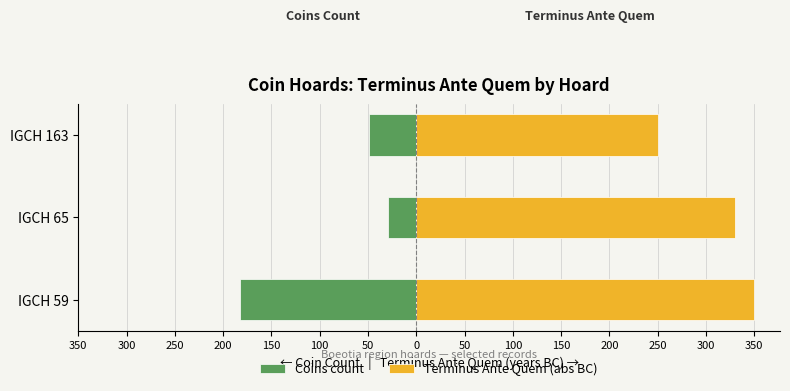

List the series in order of their overall mean, lowest first.

Coins count, Terminus Ante Quem (abs BC)